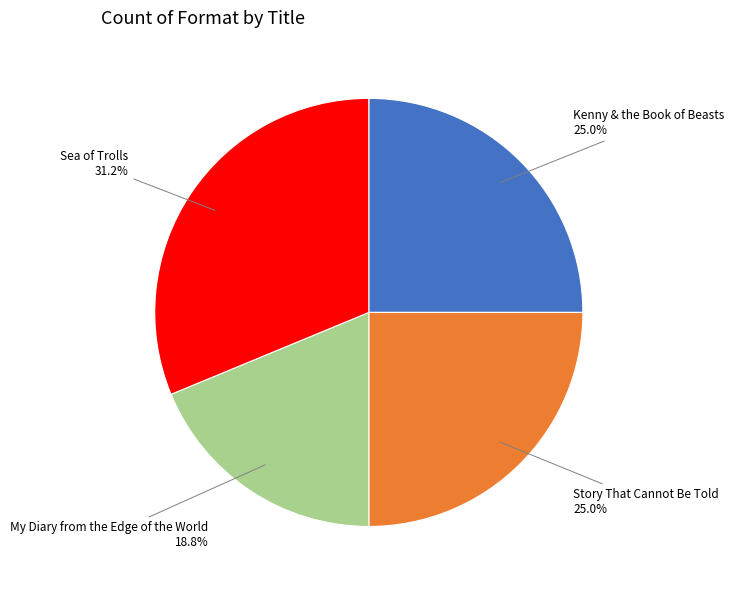

Is there a majority slice in this chart?

No